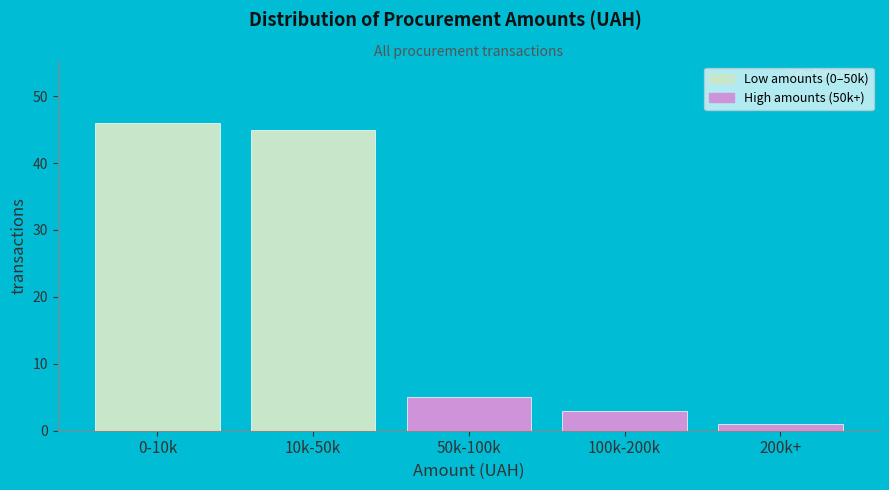

Reading right to left, list all the values displayed in this chart.

200k+=1	100k-200k=3	50k-100k=5	10k-50k=45	0-10k=46